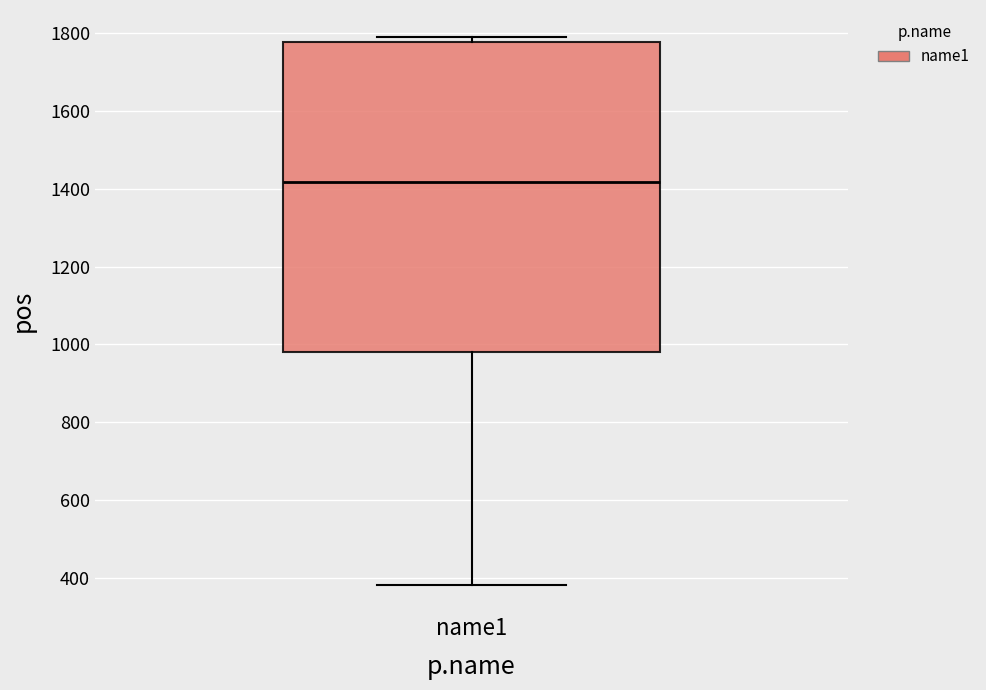

Read this box plot against the y-axis: the position of the median line, the range covered by the box, and the ends of both whiskers. The values are not printed on the chart, so give them approximately, as read against the axis.

median 1420, box 980 to 1780, whiskers 380 to 1780 (just above the box's upper edge)